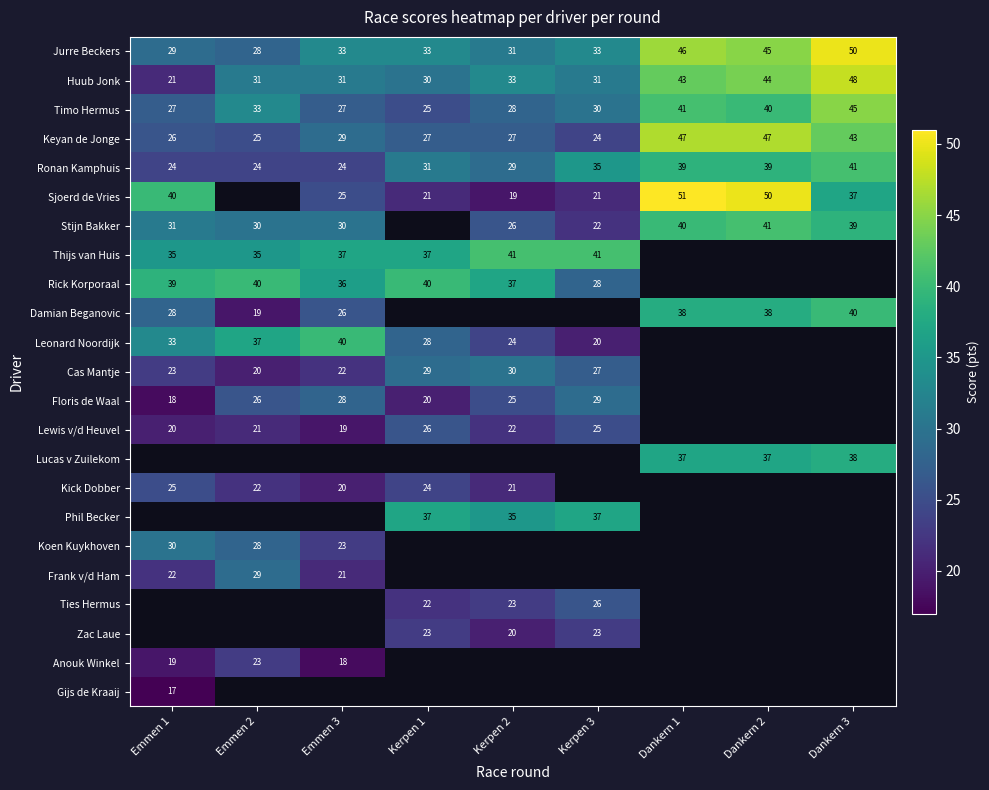

At how many categories does at least one series exceed 25?

9